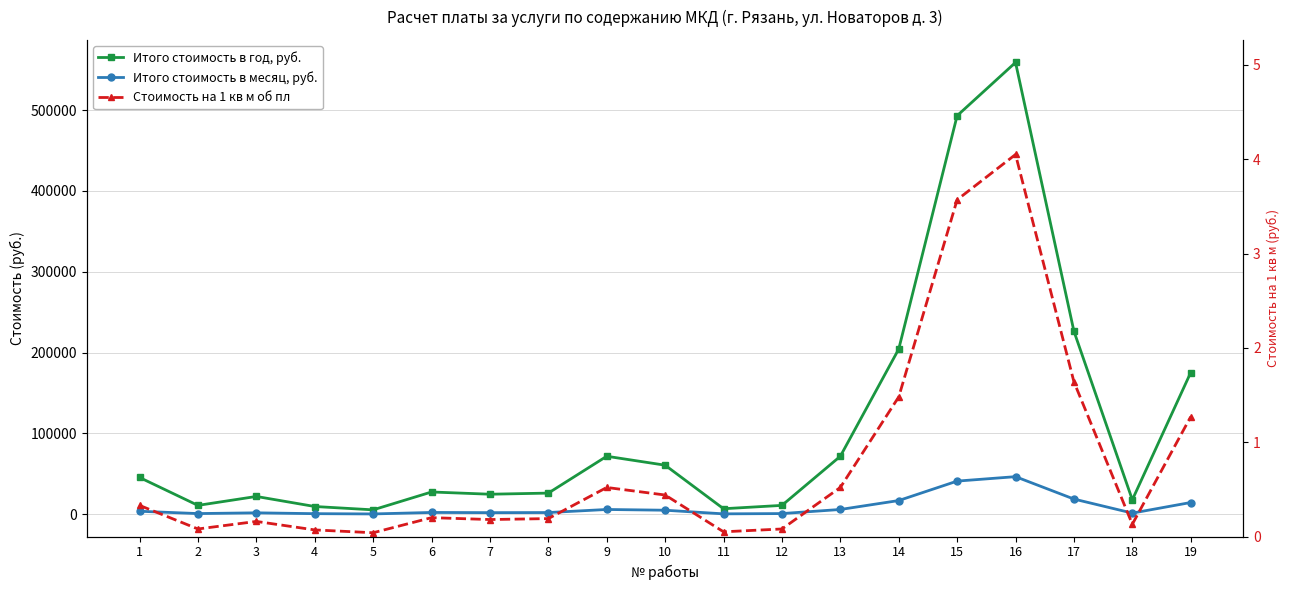

True or false: Стоимость на 1 кв м об пл and Итого стоимость в год, руб. cross at least once.

False